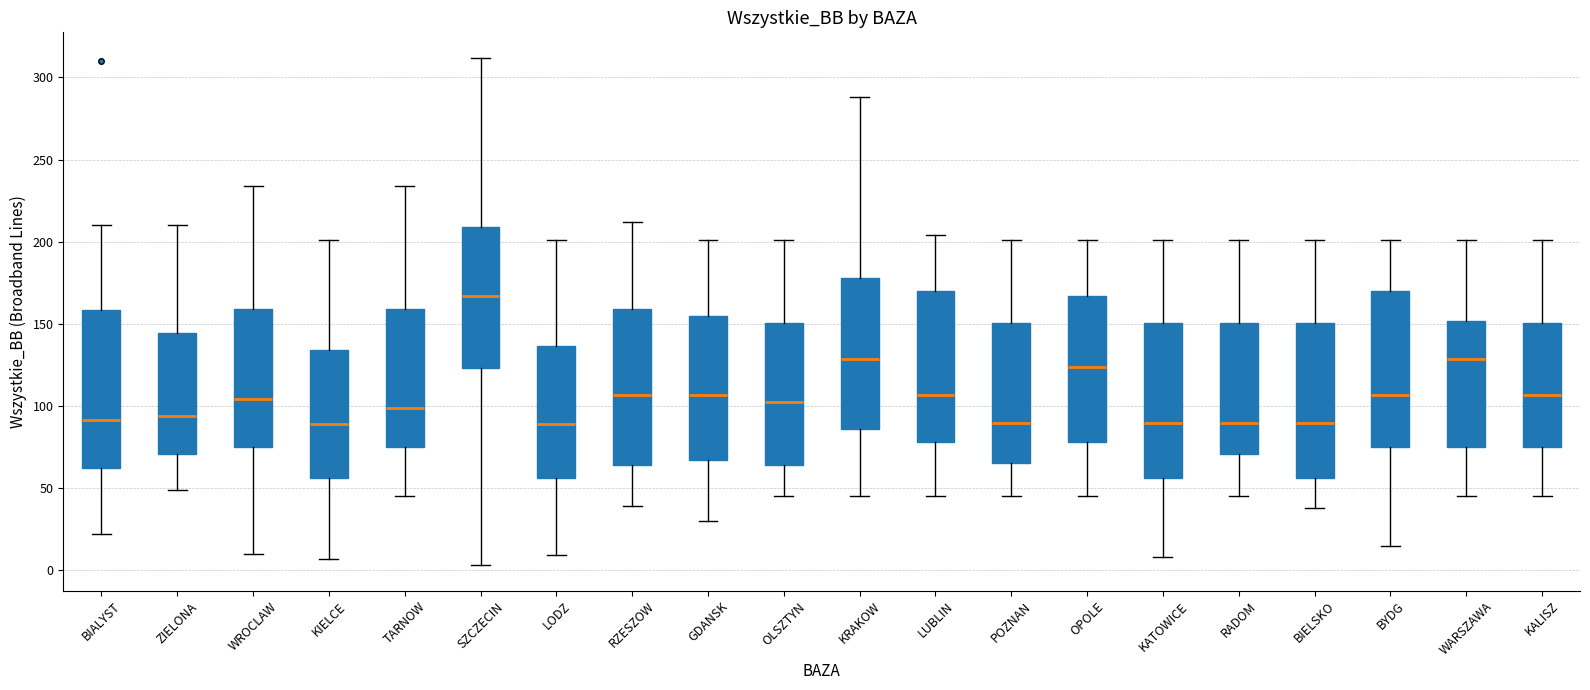

Reading left to right, transcribe this box plot: for each box, give where its median line is, the range the box spans, and where its two whiskers end, as read against the y-axis. The values are not printed on the chart, so give them approximately, as read against the axis.

BIALYST: median 90, box 60 to 160, whiskers 20 to 210
ZIELONA: median 95, box 70 to 145, whiskers 50 to 210
WROCLAW: median 105, box 75 to 160, whiskers 10 to 235
KIELCE: median 90, box 55 to 135, whiskers 5 to 200
TARNOW: median 100, box 75 to 160, whiskers 45 to 235
SZCZECIN: median 165, box 125 to 210, whiskers 5 to 310
LODZ: median 90, box 55 to 135, whiskers 10 to 200
RZESZOW: median 105, box 65 to 160, whiskers 40 to 210
GDANSK: median 105, box 65 to 155, whiskers 30 to 200
OLSZTYN: median 105, box 65 to 150, whiskers 45 to 200
KRAKOW: median 130, box 85 to 180, whiskers 45 to 290
LUBLIN: median 105, box 80 to 170, whiskers 45 to 205
POZNAN: median 90, box 65 to 150, whiskers 45 to 200
OPOLE: median 125, box 80 to 165, whiskers 45 to 200
KATOWICE: median 90, box 55 to 150, whiskers 10 to 200
RADOM: median 90, box 70 to 150, whiskers 45 to 200
BIELSKO: median 90, box 55 to 150, whiskers 40 to 200
BYDG: median 105, box 75 to 170, whiskers 15 to 200
WARSZAWA: median 130, box 75 to 150, whiskers 45 to 200
KALISZ: median 105, box 75 to 150, whiskers 45 to 200